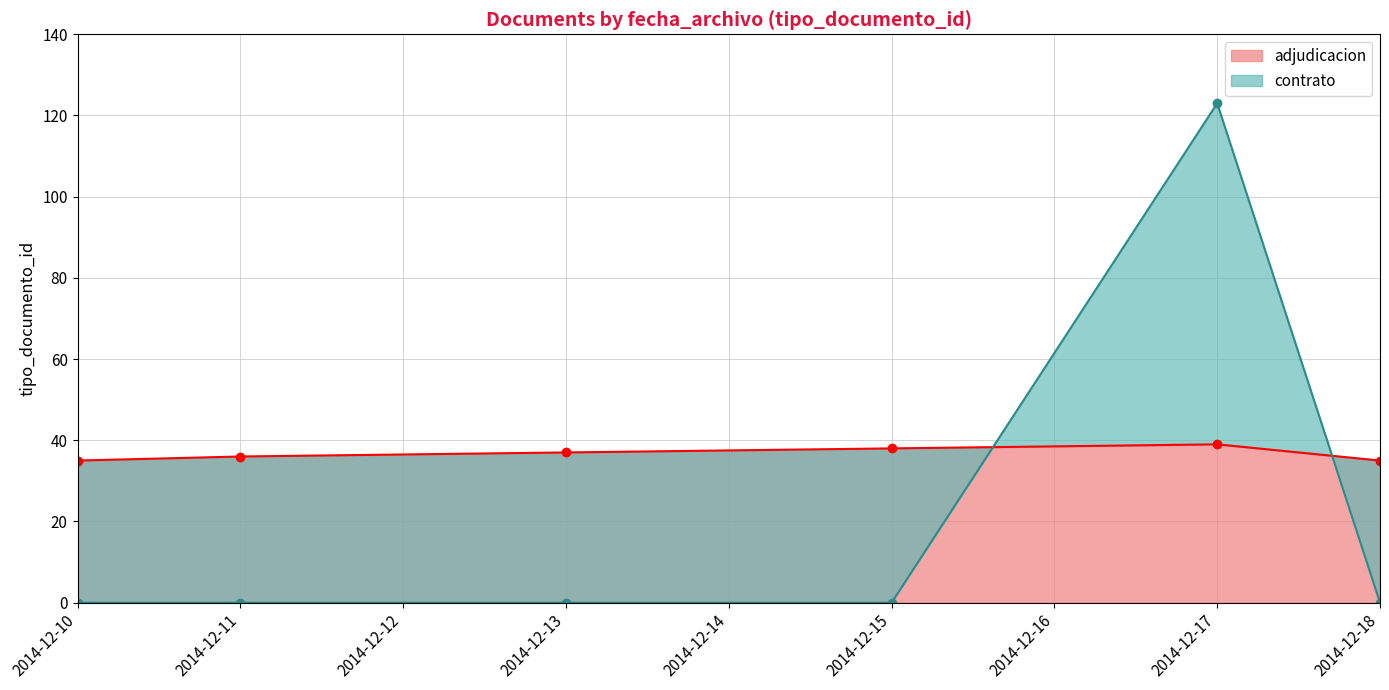

Is it true that contrato equals 22 at 2014-12-10?

False